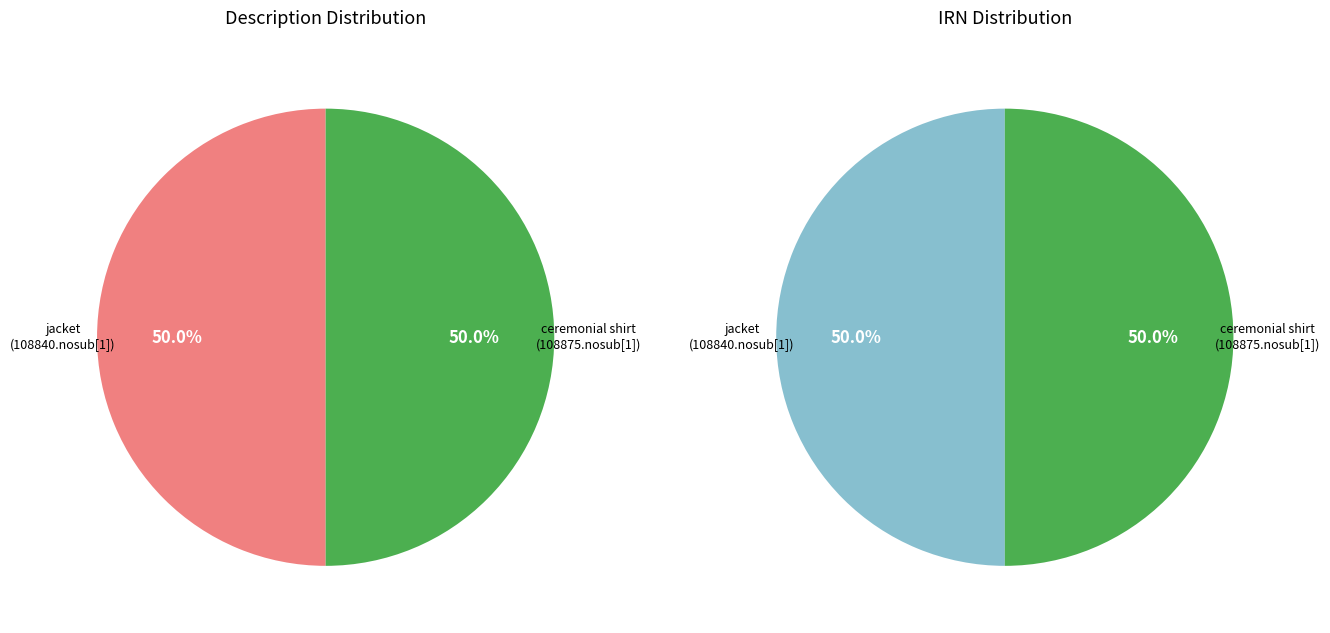

What portion of the pie excludes ceremonial shirt (108875.nosub[1])?

50.0%